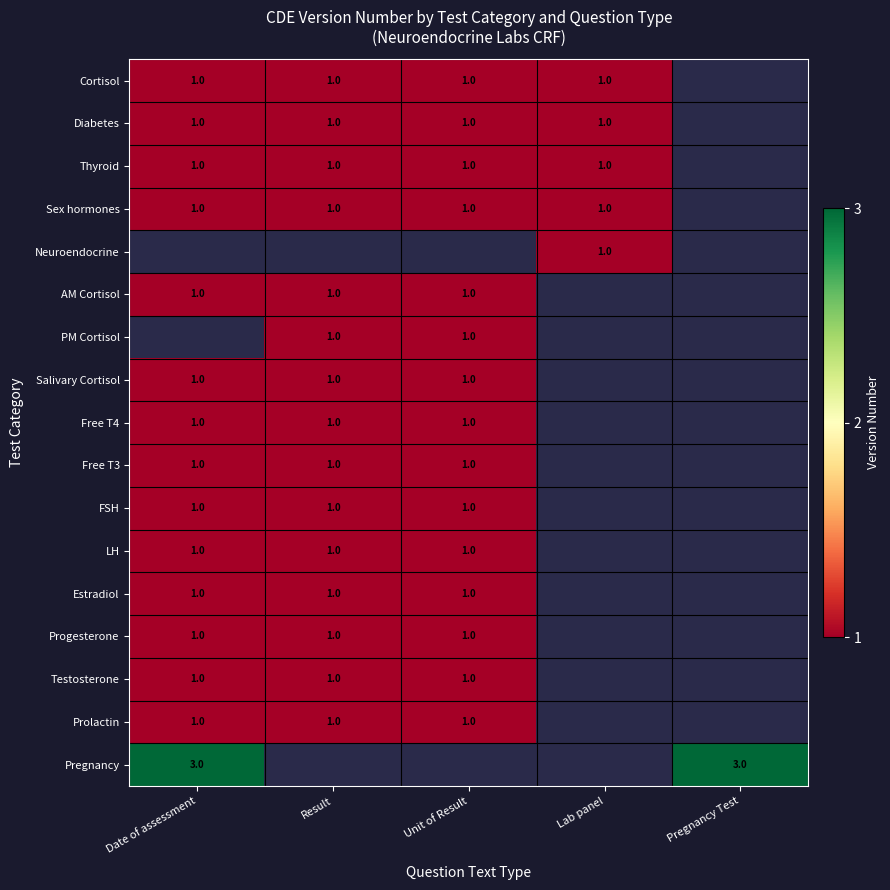

What is the maximum value shown in the chart?

3.0